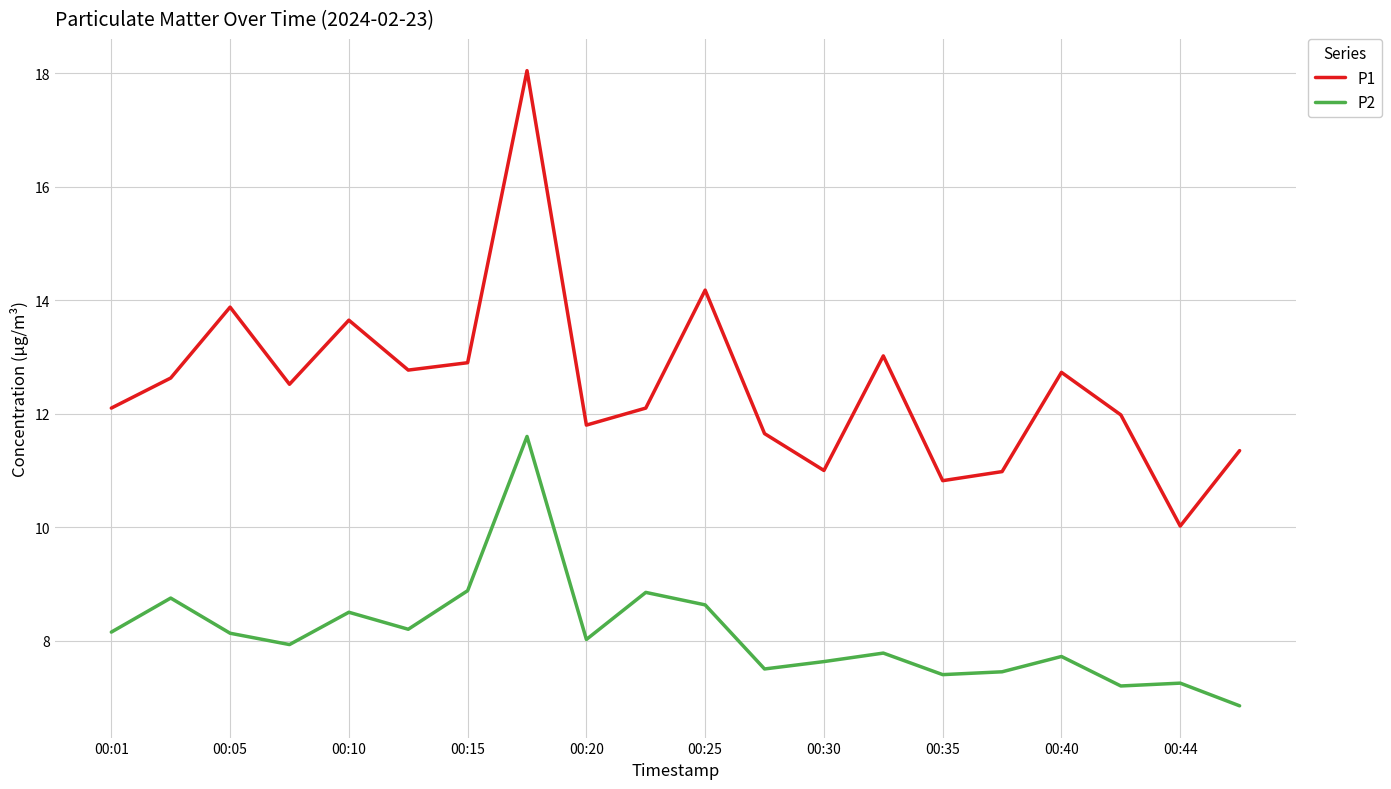

Does the chart have visible grid lines?

Yes